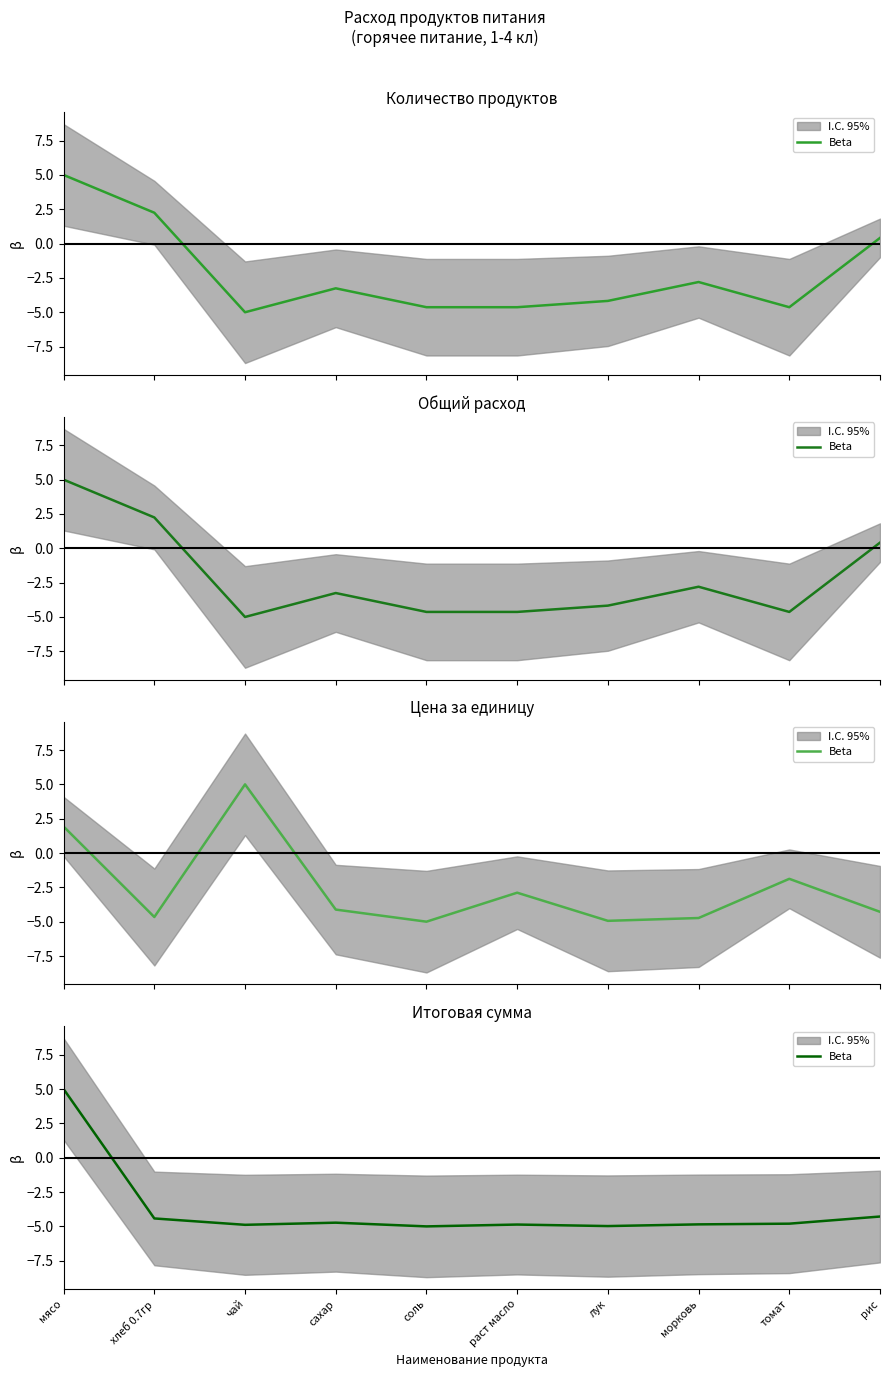

Is this an area chart (filled region under the line)?

No